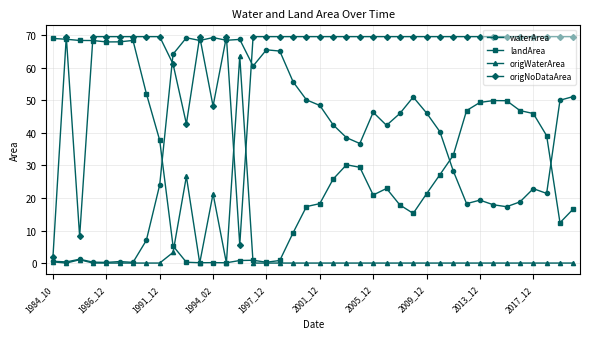

Which series has the largest total across all categories?

origNoDataArea